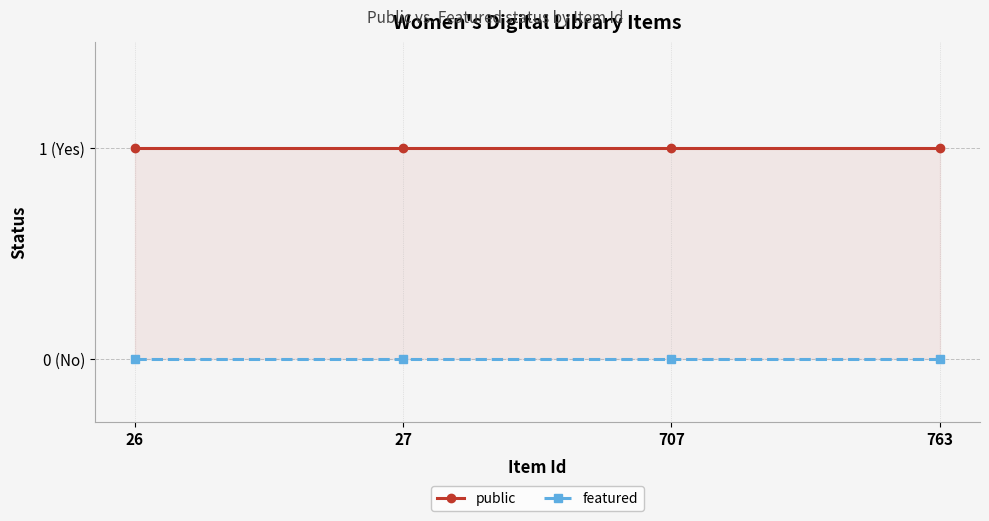

Which category has the lowest value across all series?

26